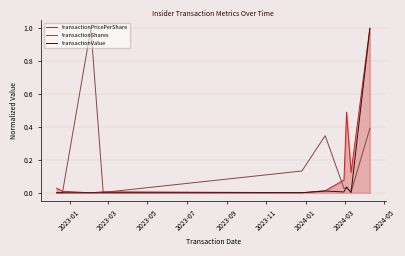

In transactionPricePerShare, how many points are lower than both neighbors (excluding endpoints)?

3